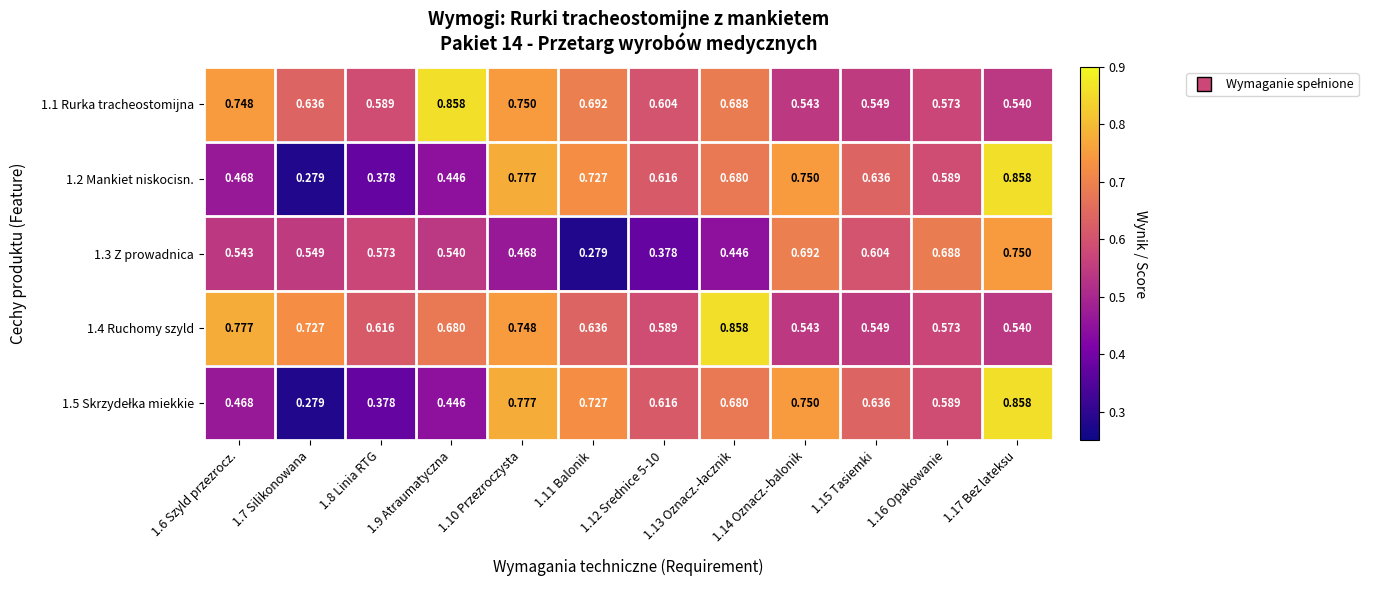

Is the value of 1.2 Mankiet niskocisn. at 1.9 Atraumatyczna greater than the value of 1.3 Z prowadnica at 1.15 Tasiemki?

No